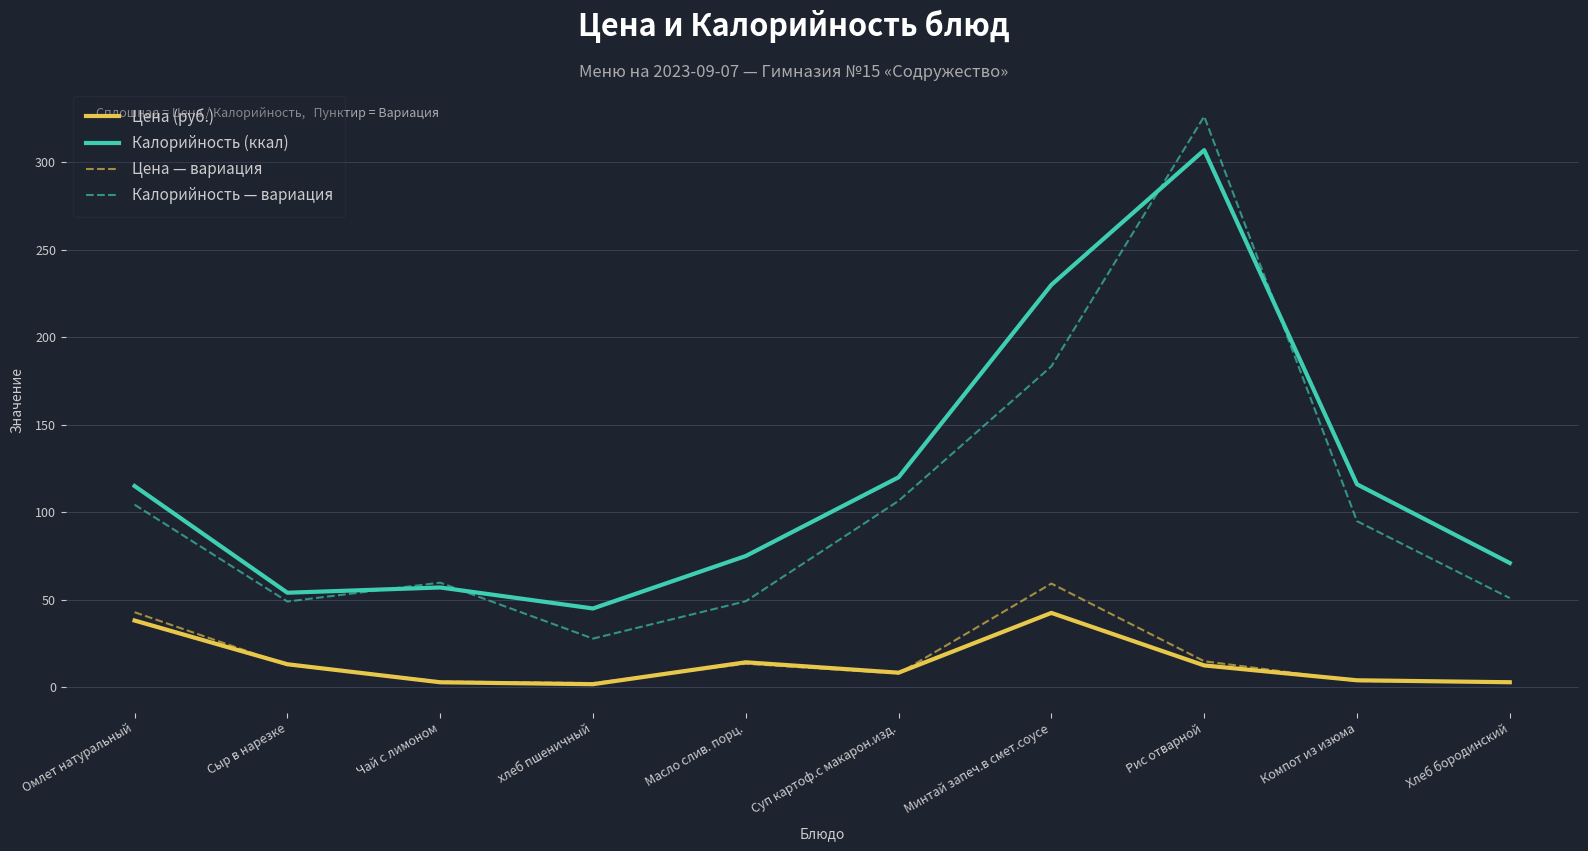

The value of Цена (руб.) at Масло слив. порц. is 14.2. True or false?

True